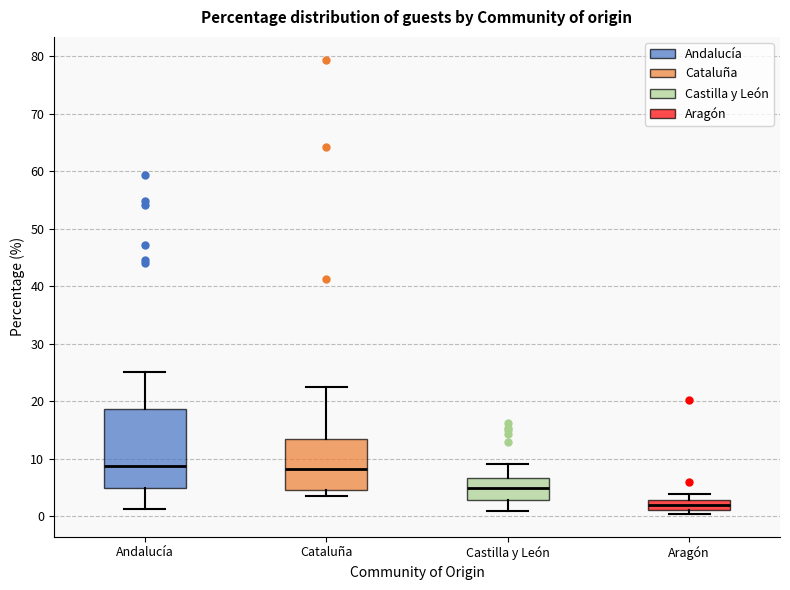

Reading left to right, read every box against the y-axis: the position of its median line, the range the box covers, and the ends of its whiskers. The values are not printed on the chart, so give them approximately, as read against the axis.

Andalucía: median 9, box 5 to 19, whiskers 1 to 25
Cataluña: median 8, box 5 to 13, whiskers 3 to 23
Castilla y León: median 5, box 3 to 7, whiskers 1 to 9
Aragón: median 2, box 1 to 3, whiskers 0 to 4